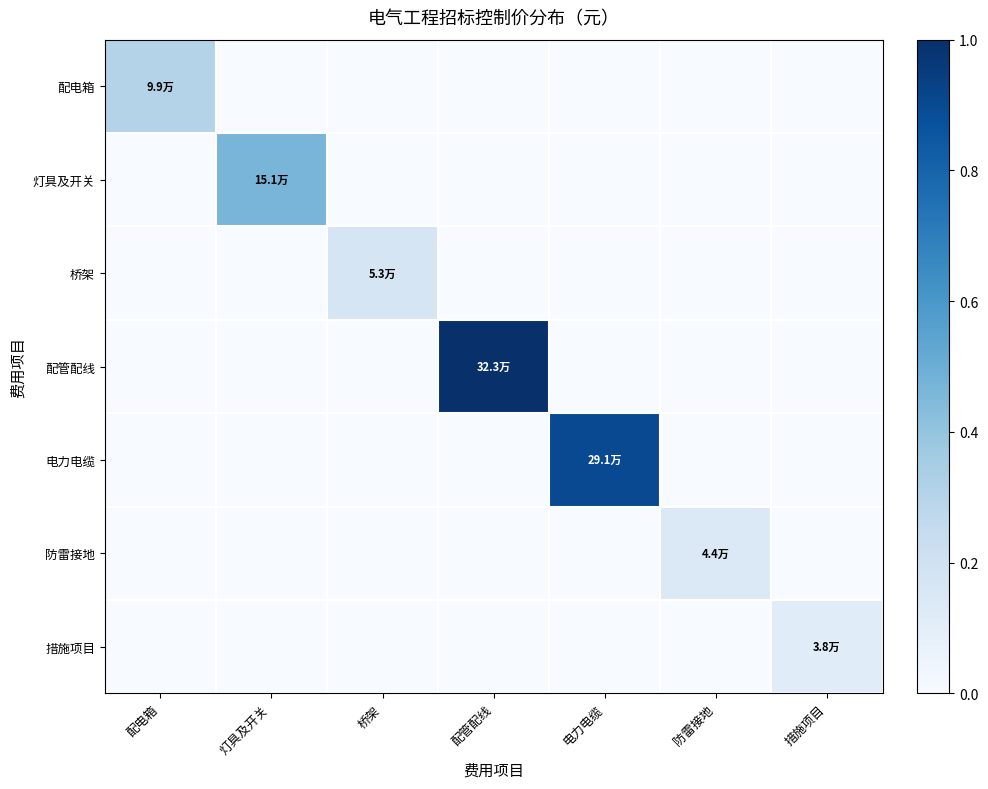

Reading right to left, list all the values displayed in this chart.

配电箱: 措施项目=0.0	防雷接地=0.0	电力电缆=0.0	配管配线=0.0	桥架=0.0	灯具及开关=0.0	配电箱=0.3
灯具及开关: 措施项目=0.0	防雷接地=0.0	电力电缆=0.0	配管配线=0.0	桥架=0.0	灯具及开关=0.5	配电箱=0.0
桥架: 措施项目=0.0	防雷接地=0.0	电力电缆=0.0	配管配线=0.0	桥架=0.2	灯具及开关=0.0	配电箱=0.0
配管配线: 措施项目=0.0	防雷接地=0.0	电力电缆=0.0	配管配线=1.0	桥架=0.0	灯具及开关=0.0	配电箱=0.0
电力电缆: 措施项目=0.0	防雷接地=0.0	电力电缆=0.9	配管配线=0.0	桥架=0.0	灯具及开关=0.0	配电箱=0.0
防雷接地: 措施项目=0.0	防雷接地=0.1	电力电缆=0.0	配管配线=0.0	桥架=0.0	灯具及开关=0.0	配电箱=0.0
措施项目: 措施项目=0.1	防雷接地=0.0	电力电缆=0.0	配管配线=0.0	桥架=0.0	灯具及开关=0.0	配电箱=0.0